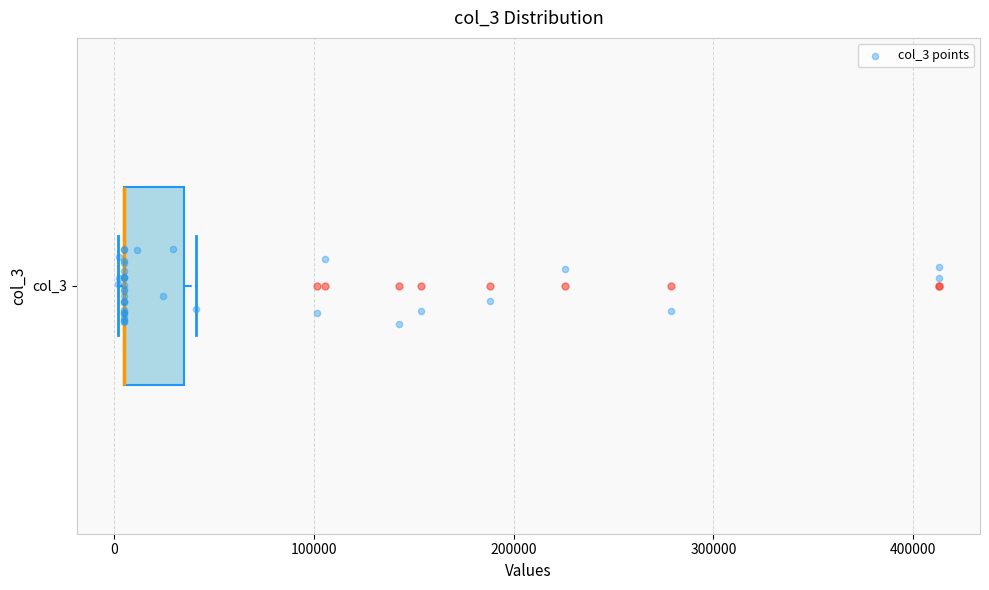

Transcribe this box plot: give where the median line is, the range the box spans, and where the two whiskers end, as read against the x-axis. The values are not printed on the chart, so give them approximately, as read against the axis.

median 10000 (drawn on the box's left edge), box 10000 to 40000, whiskers 0 to 40000 (just right of the box's right edge)